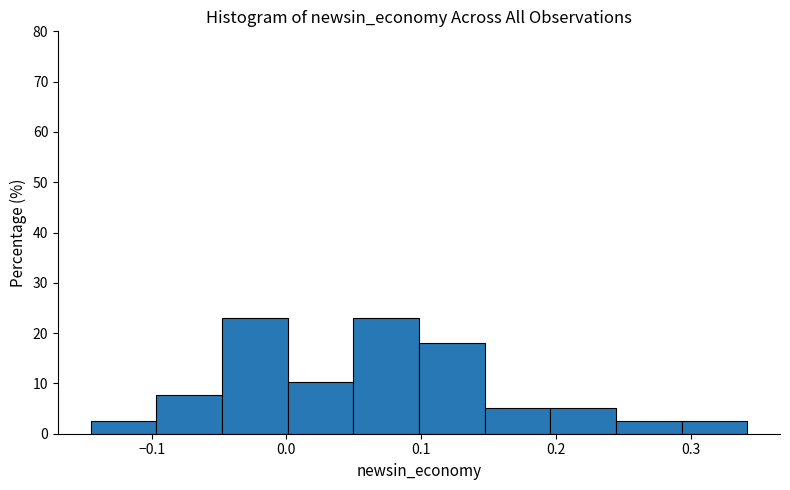

Reading left to right, list every bar in this chart as the range it spans on the x-axis followed by its height. Neither the bar edges nor the heights are printed on the chart, so give them approximately, as read against the axes.

-0.15 to -0.10: 3
-0.10 to -0.05: 8
-0.05 to 0.00: 23
0.00 to 0.05: 10
0.05 to 0.10: 23
0.10 to 0.15: 18
0.15 to 0.20: 5
0.20 to 0.24: 5
0.24 to 0.29: 3
0.29 to 0.34: 3